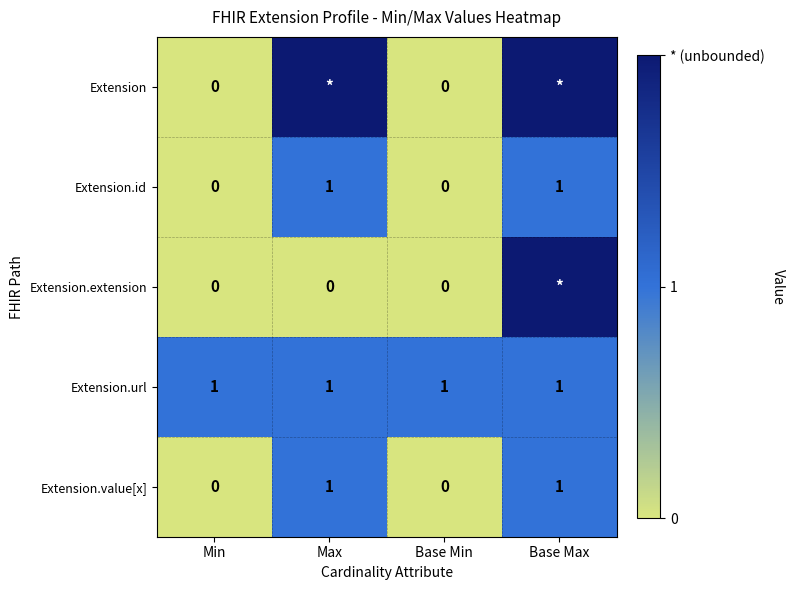

Is the value of Extension.id at Base Max greater than the value of Extension at Min?

Yes